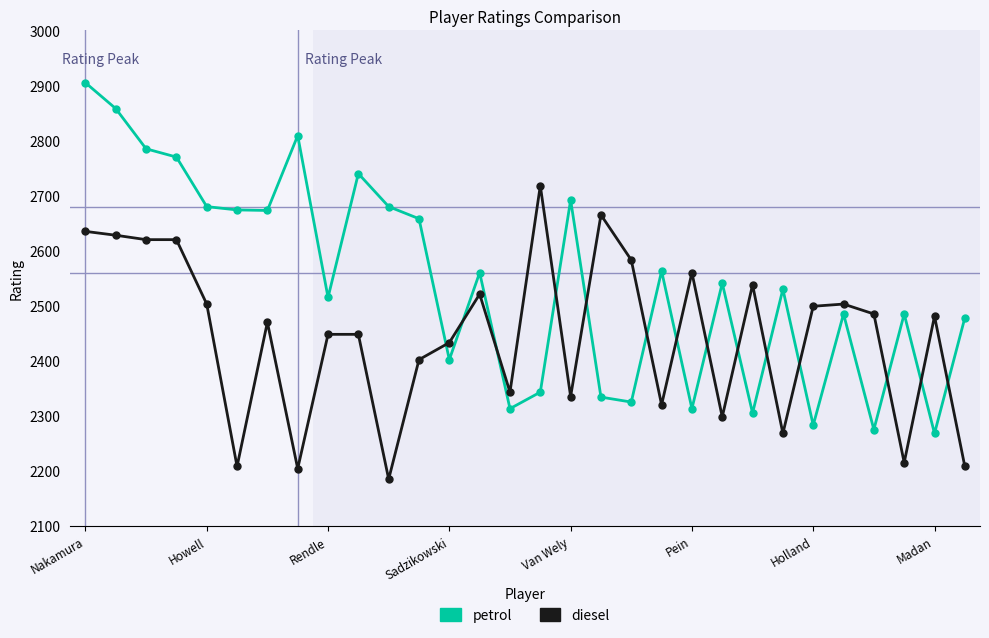

What is the value of the diesel point at the 3rd from the left?

2620